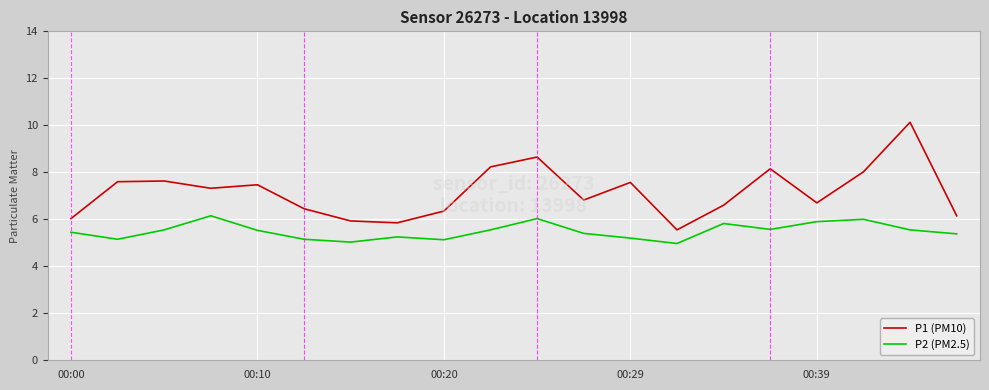

What is the difference between the maximum and minimum values in the P2 (PM2.5) series?

1.2